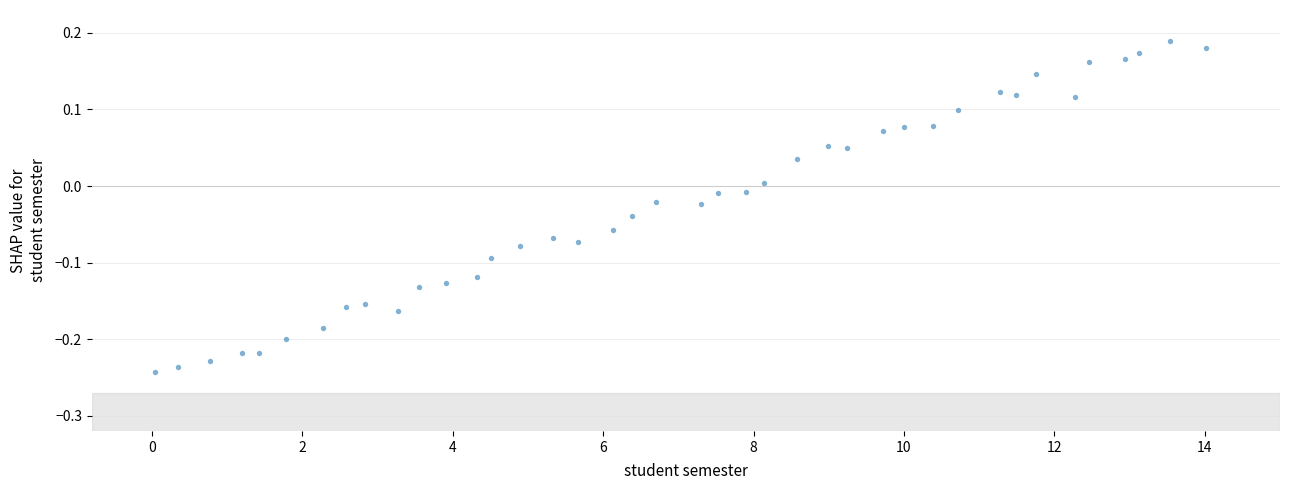

What is the range of Y values (max minus min)?

0.4